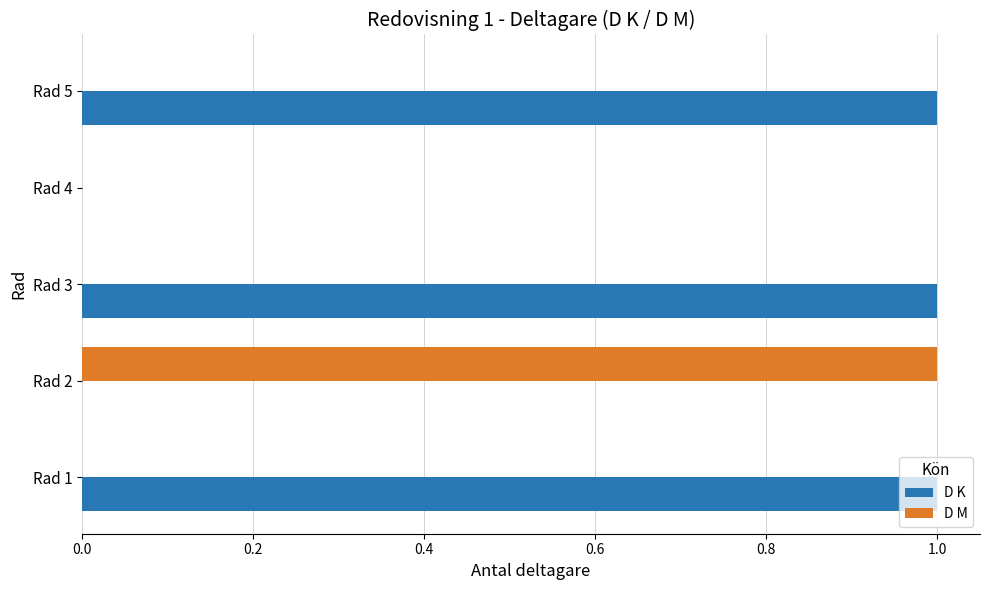

Which series changed the most between Rad 2 and Rad 4?

D M